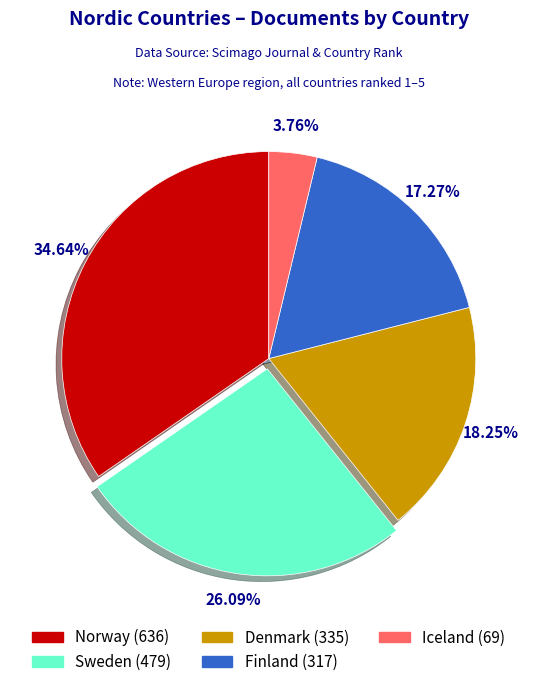

Between Norway and Finland, which is larger?

Norway